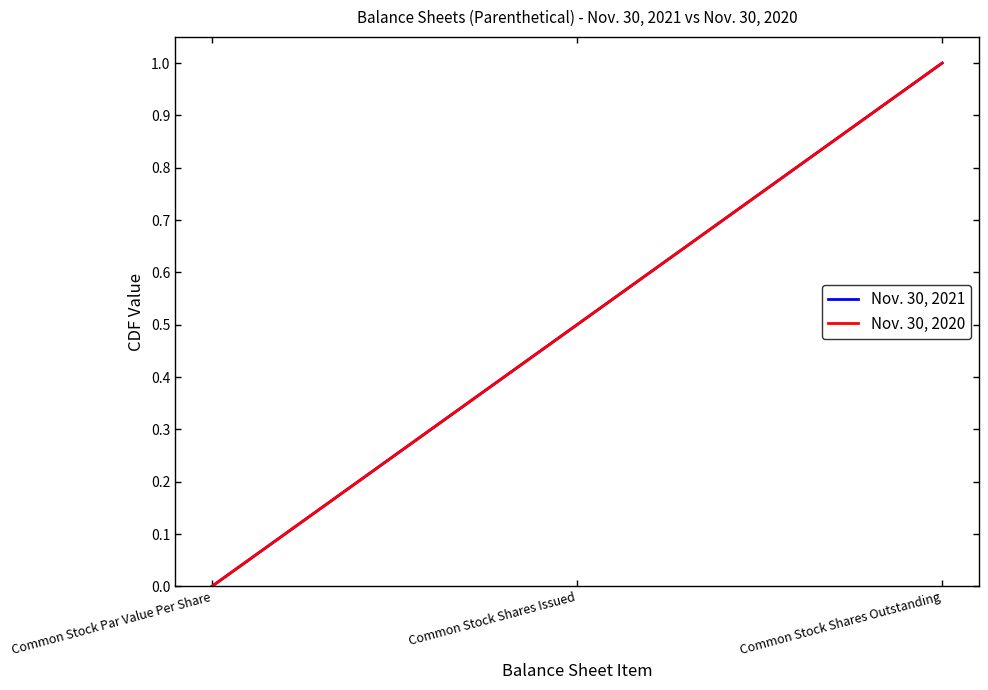

Reading right to left, transcribe all the data shown in this chart.

Nov. 30, 2021: Common Stock Shares Outstanding=1.0	Common Stock Shares Issued=0.5	Common Stock Par Value Per Share=0.0
Nov. 30, 2020: Common Stock Shares Outstanding=1.0	Common Stock Shares Issued=0.5	Common Stock Par Value Per Share=0.0